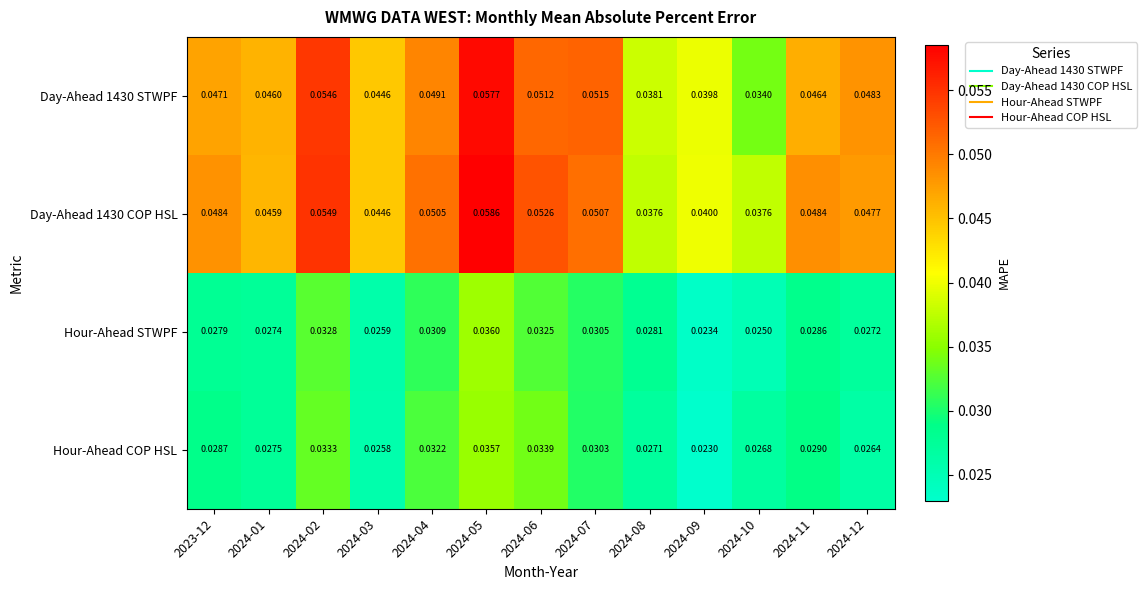

Between 2024-03 and 2024-04, which series saw the biggest shift?

Hour-Ahead COP HSL